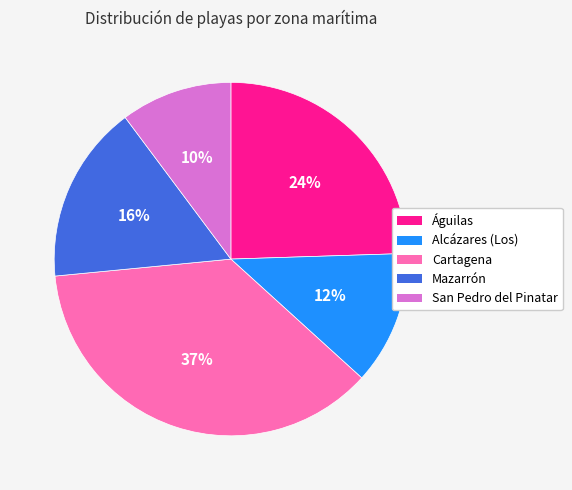

What is the smallest slice in the pie chart?

San Pedro del Pinatar